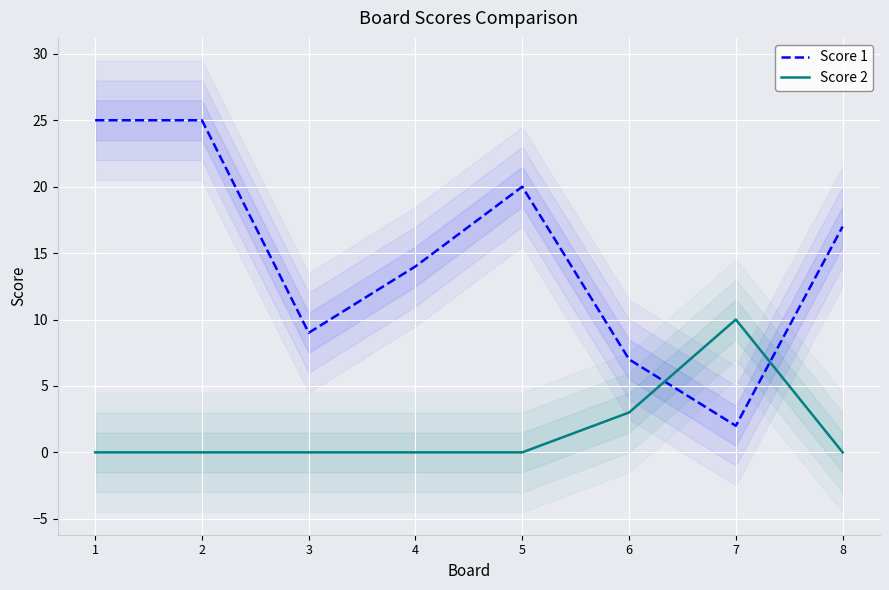

At which category is the sum across all series the highest?

1